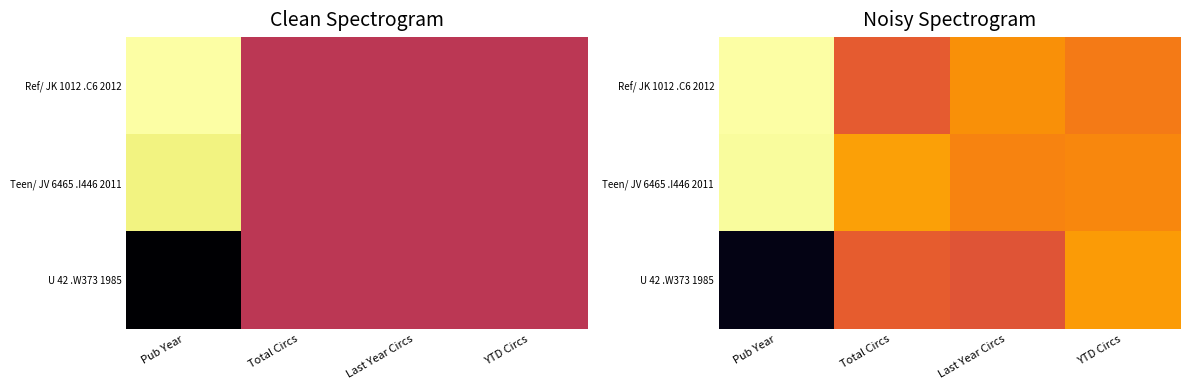

What is the spread (max minus min) of values at Pub Year?

1.0